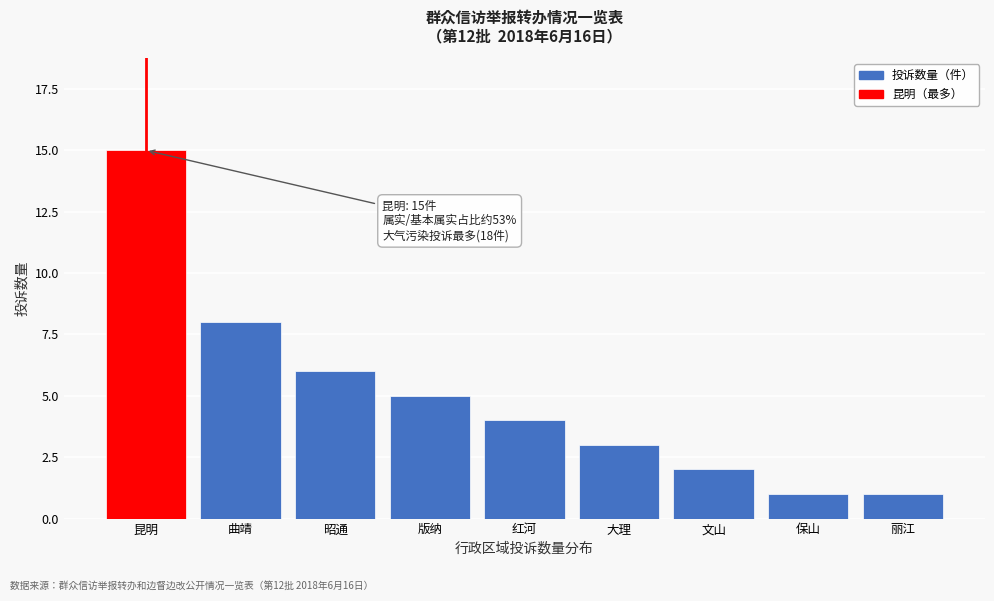

Reading left to right, list all the values displayed in this chart.

昆明=15	曲靖=8	昭通=6	版纳=5	红河=4	大理=3	文山=2	保山=1	丽江=1